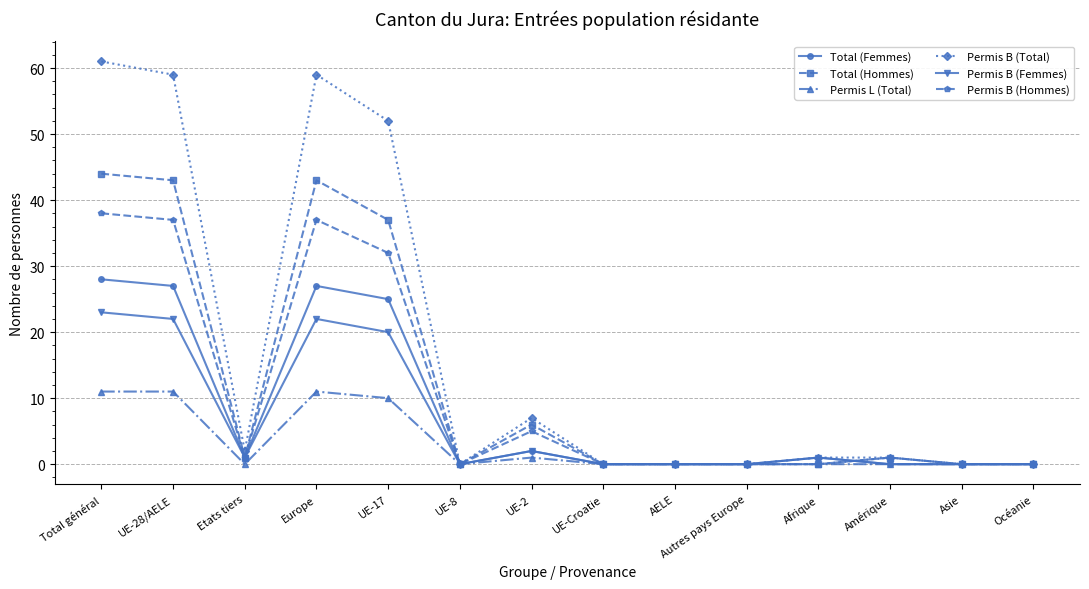

What is the label of the 14th point from the left?

Océanie